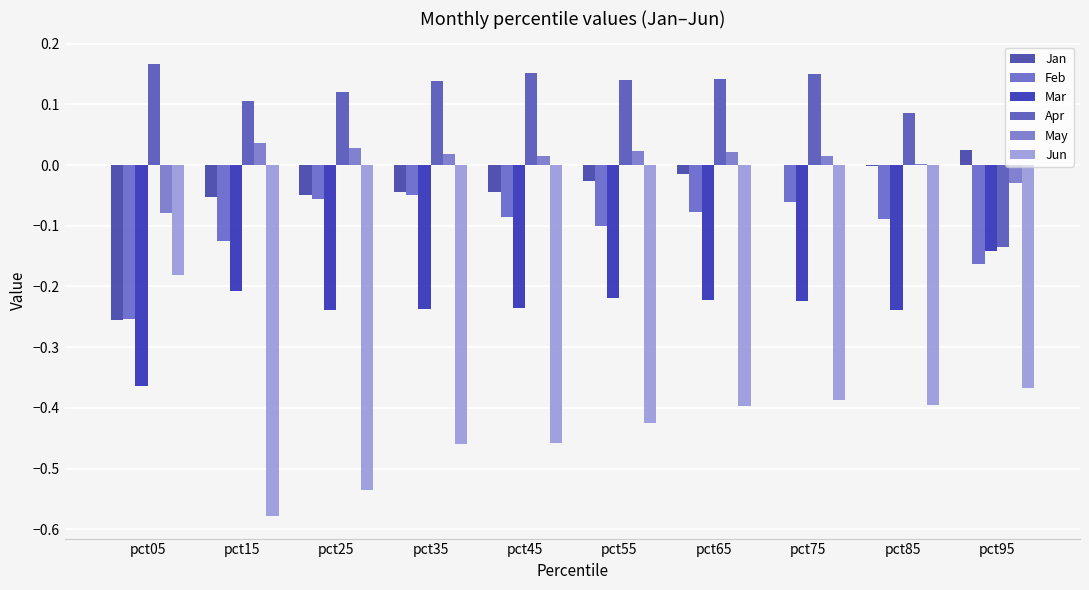

What is the value of the Mar bar at the 1st from the left?

-0.4